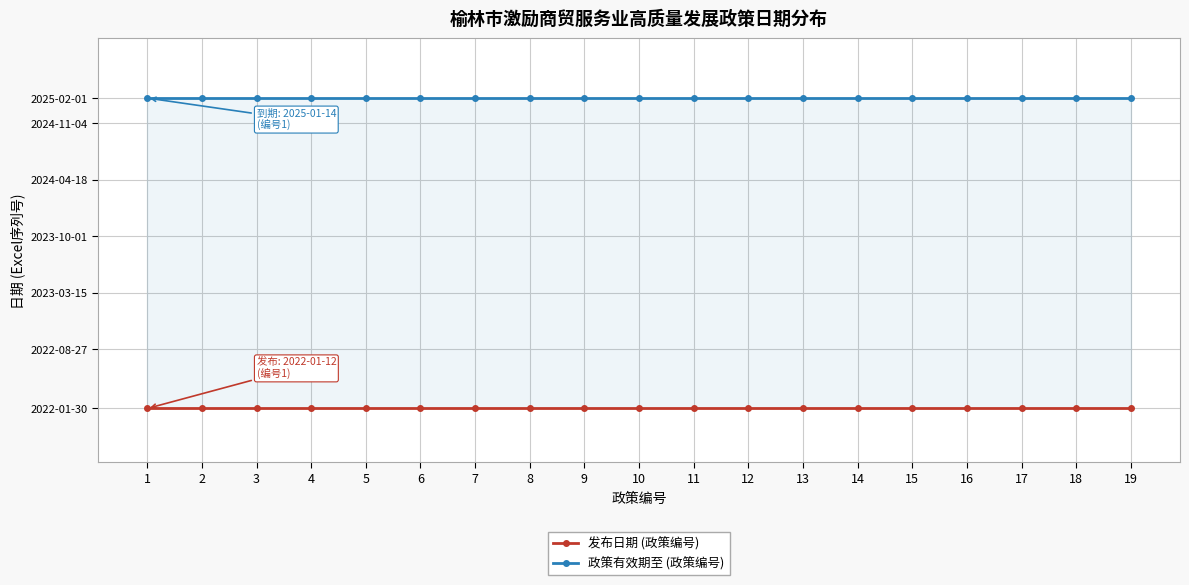

What is the total value across all series at 17?

90280